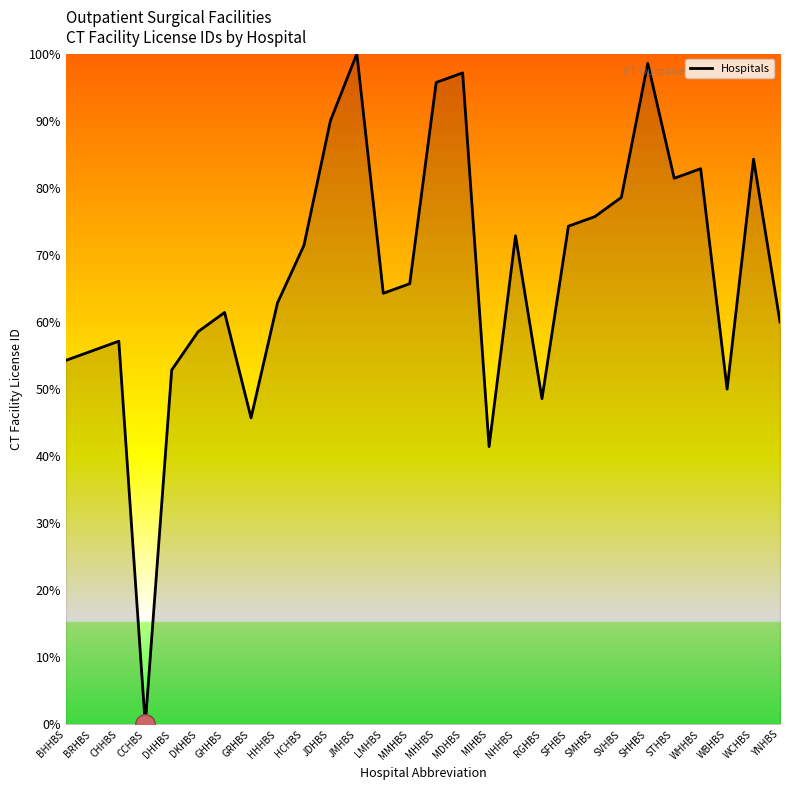

How many interior local valleys (lower than both neighbors) does the data have?

7